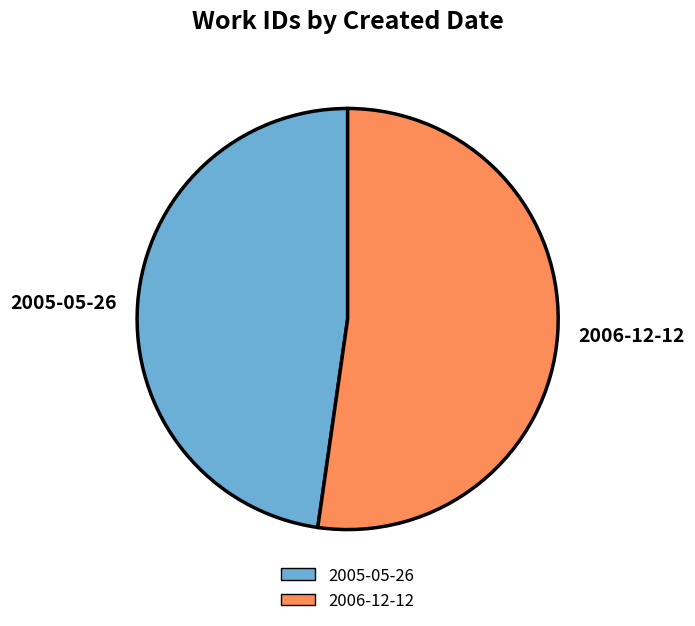

True or false: 2005-05-26 accounts for 35% of the total.

False